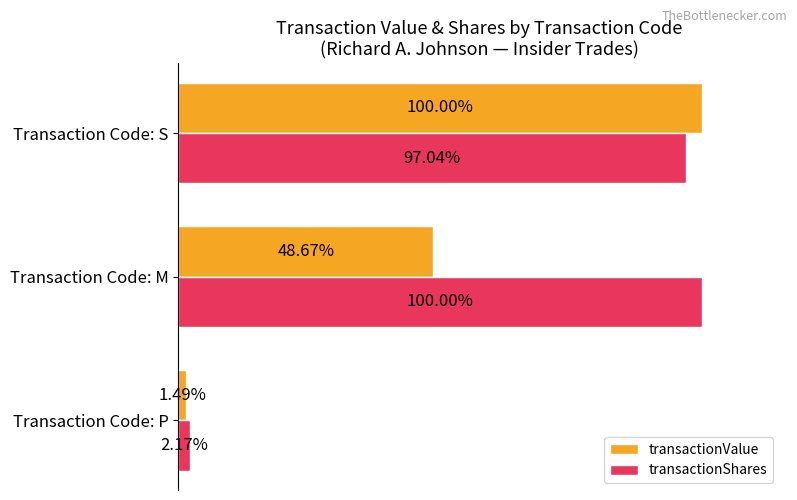

Which category has the highest value in the transactionShares series?

Transaction Code: M